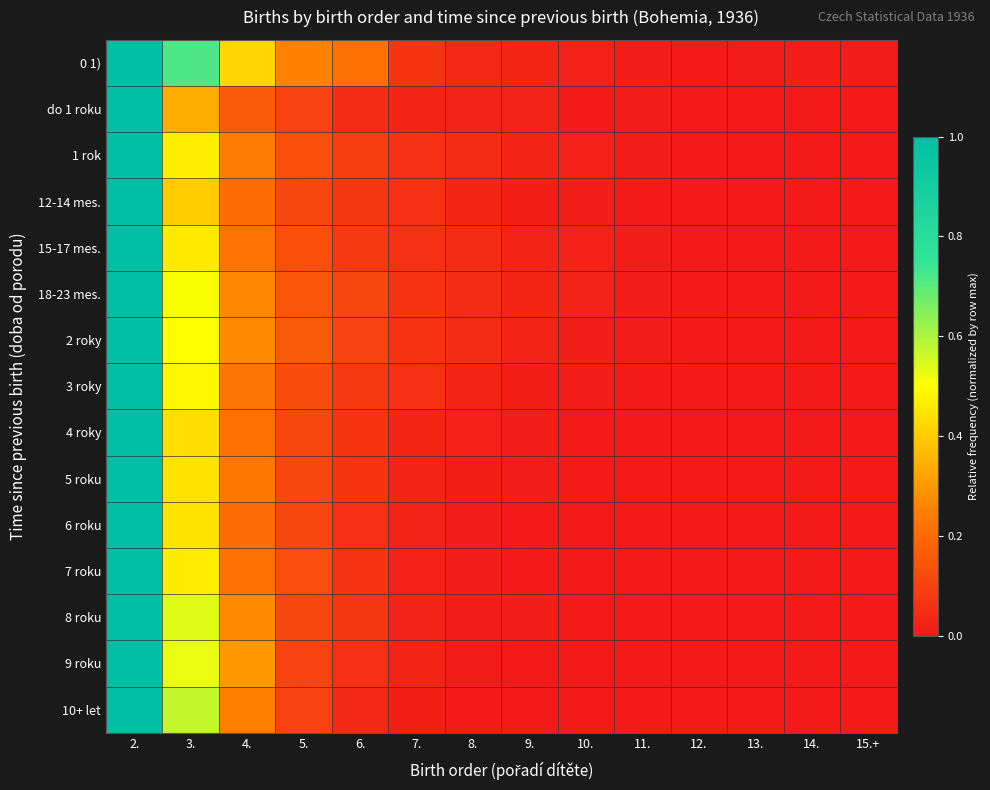

Reading right to left, what are all the values shown in this chart?

0 1): 15.+=0.0	14.=0.0	13.=0.0	12.=0.0	11.=0.0	10.=0.0	9.=0.0	8.=0.0	7.=0.1	6.=0.2	5.=0.3	4.=0.4	3.=0.7	2.=1.0
do 1 roku: 15.+=0.0	14.=0.0	13.=0.0	12.=0.0	11.=0.0	10.=0.0	9.=0.0	8.=0.0	7.=0.0	6.=0.0	5.=0.1	4.=0.2	3.=0.3	2.=1.0
1 rok: 15.+=0.0	14.=0.0	13.=0.0	12.=0.0	11.=0.0	10.=0.0	9.=0.0	8.=0.0	7.=0.1	6.=0.1	5.=0.1	4.=0.2	3.=0.5	2.=1.0
12-14 mes.: 15.+=0.0	14.=0.0	13.=0.0	12.=0.0	11.=0.0	10.=0.0	9.=0.0	8.=0.0	7.=0.1	6.=0.1	5.=0.1	4.=0.2	3.=0.4	2.=1.0
15-17 mes.: 15.+=0.0	14.=0.0	13.=0.0	12.=0.0	11.=0.0	10.=0.0	9.=0.0	8.=0.0	7.=0.1	6.=0.1	5.=0.1	4.=0.2	3.=0.5	2.=1.0
18-23 mes.: 15.+=0.0	14.=0.0	13.=0.0	12.=0.0	11.=0.0	10.=0.0	9.=0.0	8.=0.0	7.=0.1	6.=0.1	5.=0.2	4.=0.3	3.=0.5	2.=1.0
2 roky: 15.+=0.0	14.=0.0	13.=0.0	12.=0.0	11.=0.0	10.=0.0	9.=0.0	8.=0.0	7.=0.1	6.=0.1	5.=0.2	4.=0.3	3.=0.5	2.=1.0
3 roky: 15.+=0.0	14.=0.0	13.=0.0	12.=0.0	11.=0.0	10.=0.0	9.=0.0	8.=0.0	7.=0.1	6.=0.1	5.=0.1	4.=0.2	3.=0.5	2.=1.0
4 roky: 15.+=0.0	14.=0.0	13.=0.0	12.=0.0	11.=0.0	10.=0.0	9.=0.0	8.=0.0	7.=0.0	6.=0.1	5.=0.1	4.=0.2	3.=0.4	2.=1.0
5 roku: 15.+=0.0	14.=0.0	13.=0.0	12.=0.0	11.=0.0	10.=0.0	9.=0.0	8.=0.0	7.=0.0	6.=0.1	5.=0.1	4.=0.2	3.=0.4	2.=1.0
6 roku: 15.+=0.0	14.=0.0	13.=0.0	12.=0.0	11.=0.0	10.=0.0	9.=0.0	8.=0.0	7.=0.0	6.=0.1	5.=0.1	4.=0.2	3.=0.4	2.=1.0
7 roku: 15.+=0.0	14.=0.0	13.=0.0	12.=0.0	11.=0.0	10.=0.0	9.=0.0	8.=0.0	7.=0.0	6.=0.1	5.=0.1	4.=0.2	3.=0.5	2.=1.0
8 roku: 15.+=0.0	14.=0.0	13.=0.0	12.=0.0	11.=0.0	10.=0.0	9.=0.0	8.=0.0	7.=0.0	6.=0.1	5.=0.1	4.=0.3	3.=0.5	2.=1.0
9 roku: 15.+=0.0	14.=0.0	13.=0.0	12.=0.0	11.=0.0	10.=0.0	9.=0.0	8.=0.0	7.=0.0	6.=0.1	5.=0.1	4.=0.3	3.=0.5	2.=1.0
10+ let: 15.+=0.0	14.=0.0	13.=0.0	12.=0.0	11.=0.0	10.=0.0	9.=0.0	8.=0.0	7.=0.0	6.=0.0	5.=0.1	4.=0.2	3.=0.6	2.=1.0